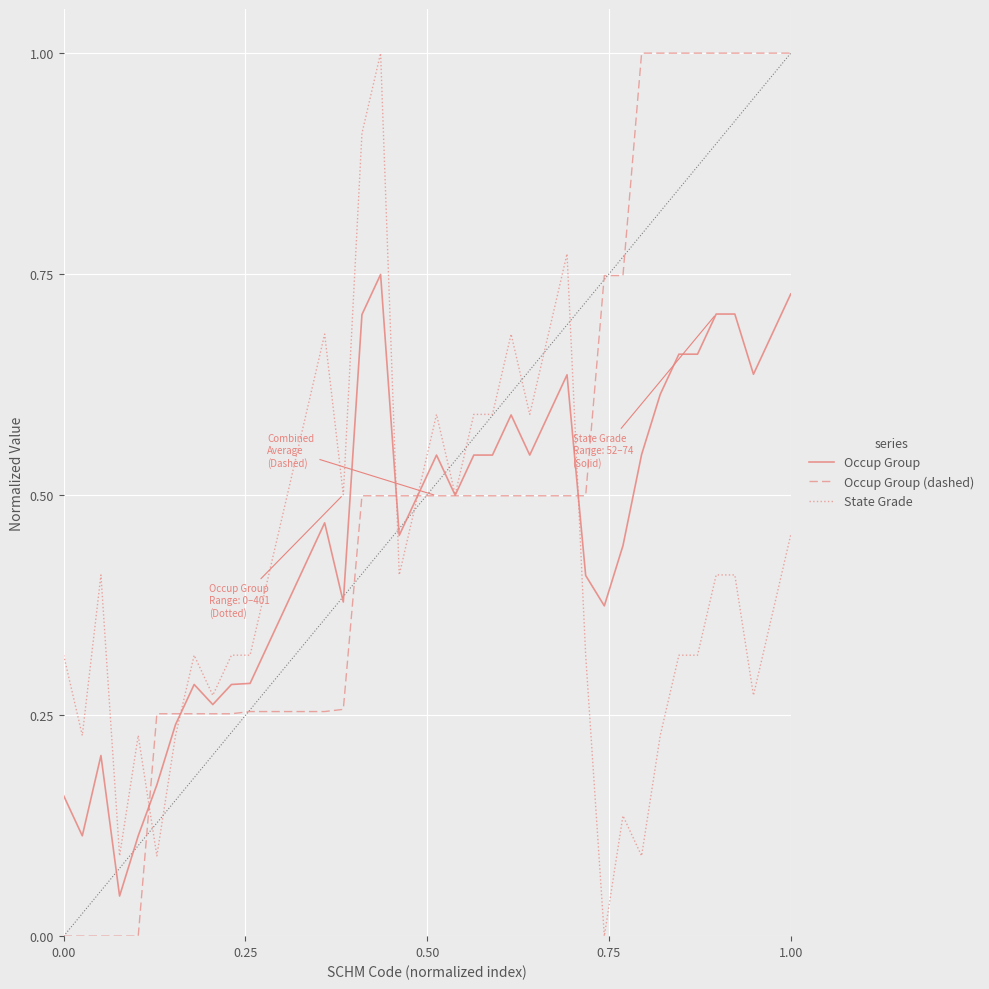

Rank the series by their average value, from highest to lowest.

Occup Group (dashed), Occup Group, State Grade